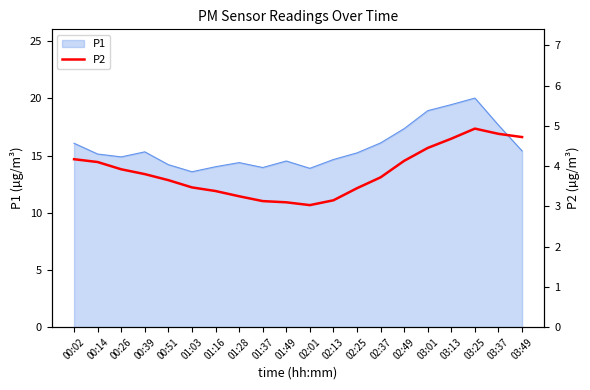

What position from the left is 03:37?

19